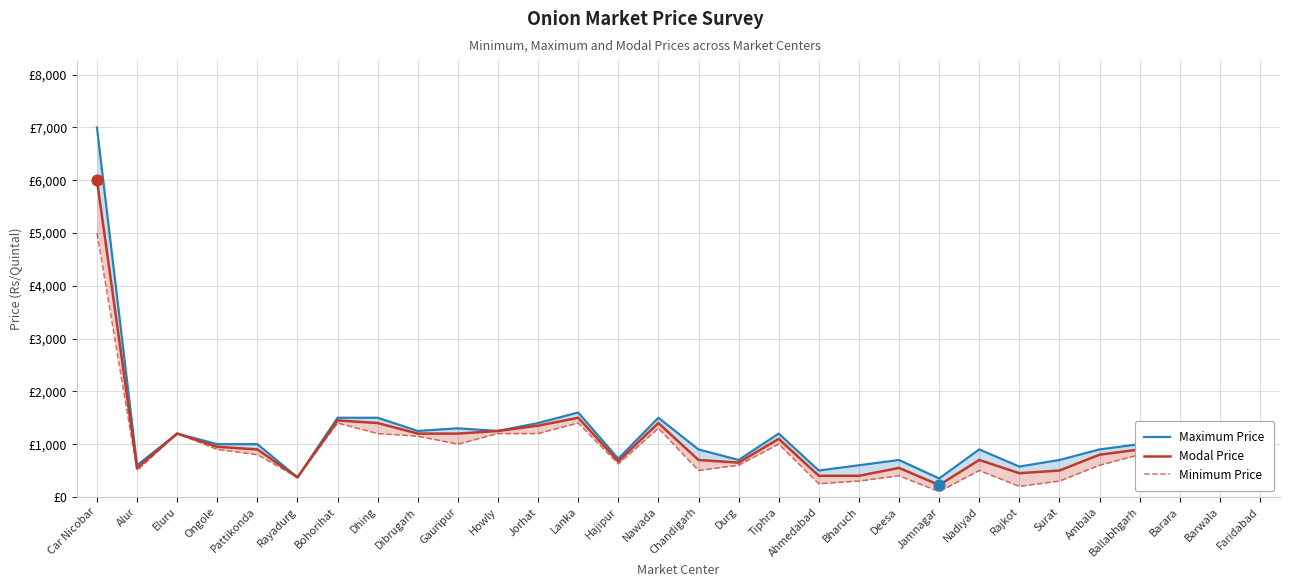

At which category is the sum across all series the highest?

Car Nicobar